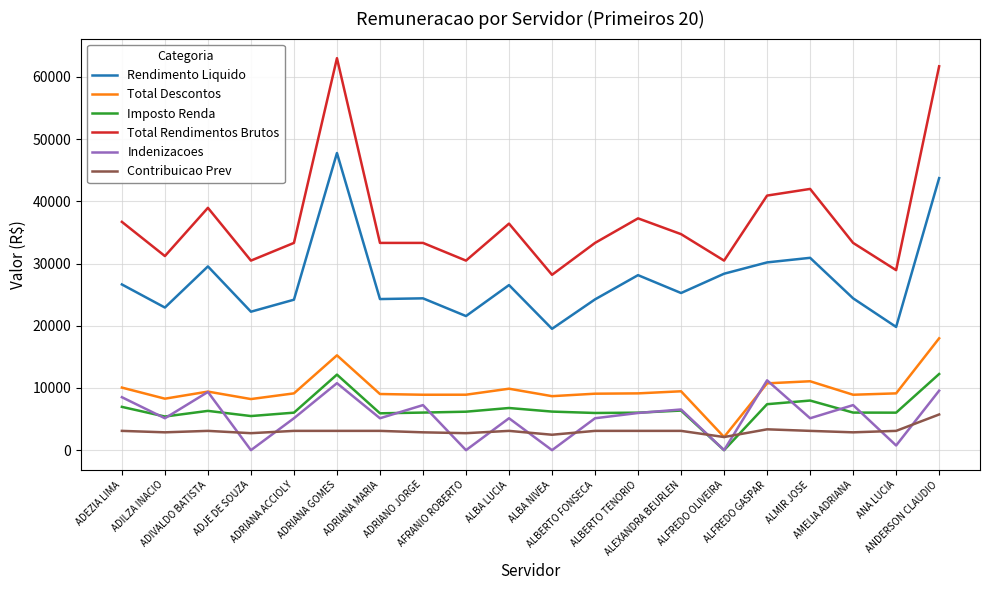

What position from the right is ADJE DE SOUZA?

17